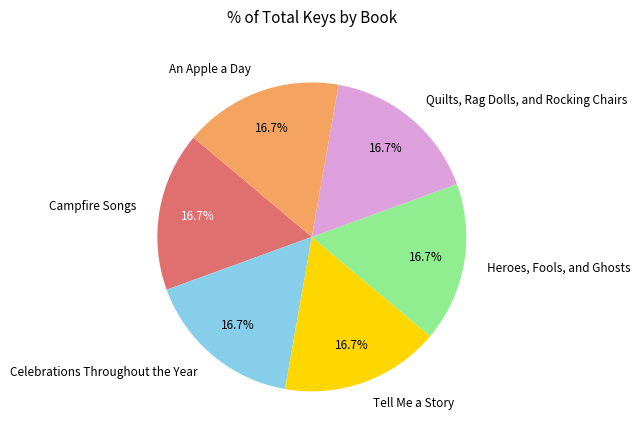

How many segments does this pie chart have?

6